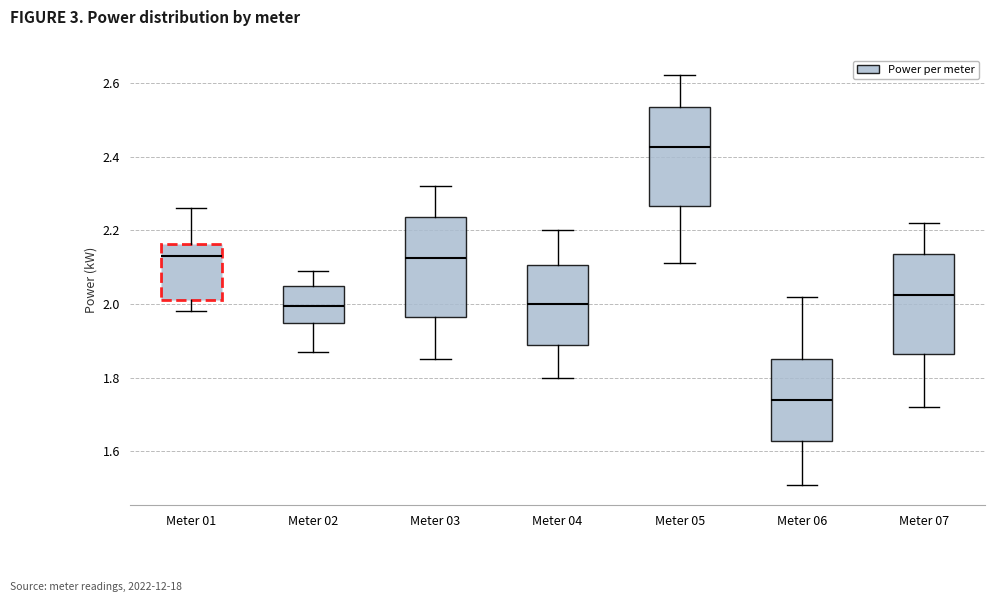

Which box's median line is the highest?

Meter 05